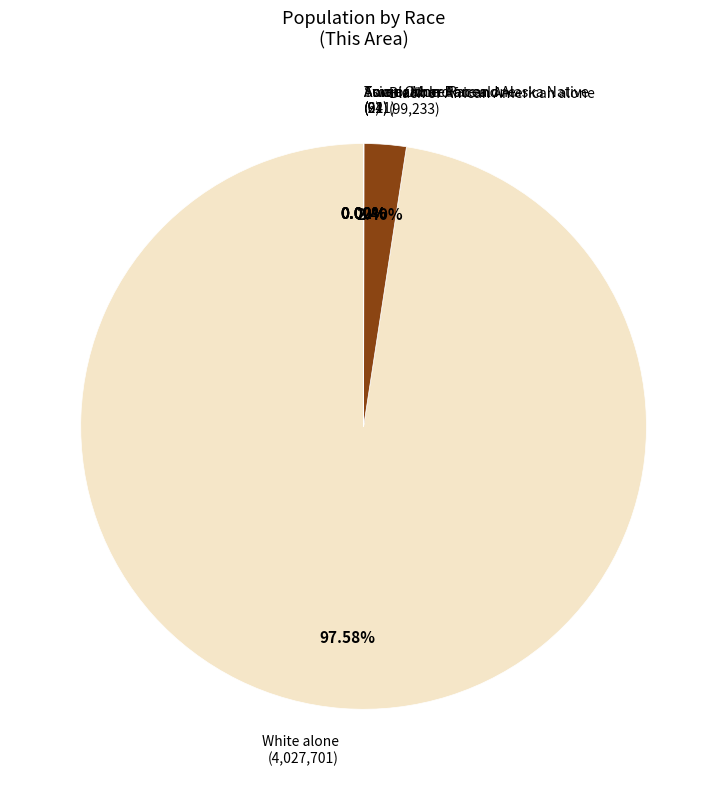

Which category has the biggest portion of the pie?

White alone